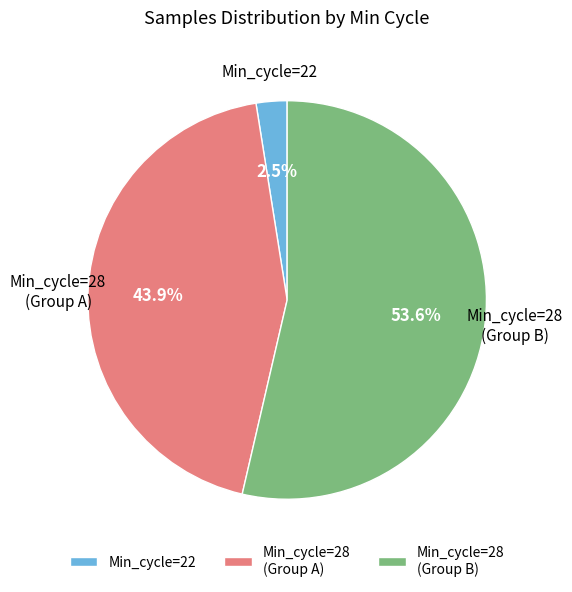

Rank the categories by value from lowest to highest.

Min_cycle=22, Min_cycle=28 (Group A), Min_cycle=28 (Group B)